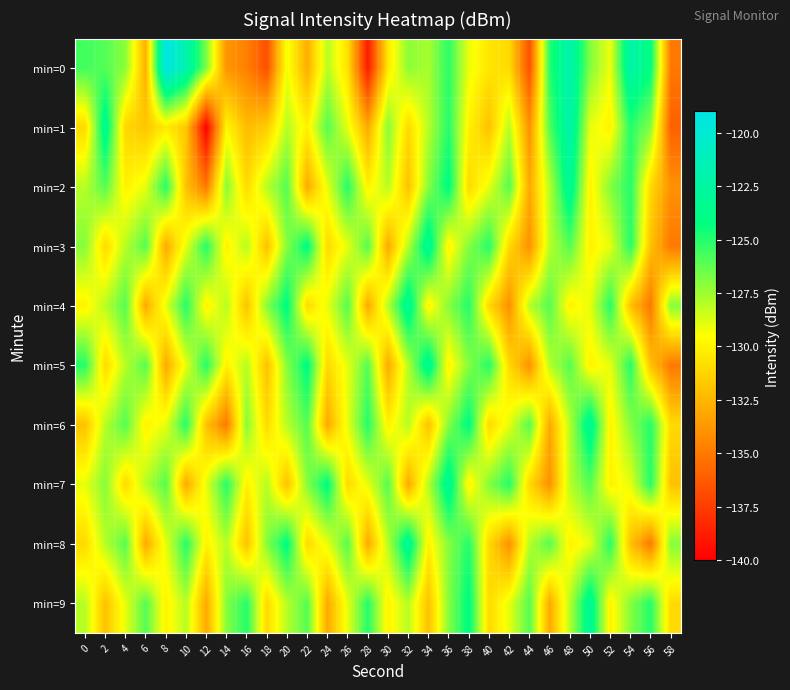

At 46, list the series in order from smallest to largest.

min=7, min=6, min=9, min=2, min=3, min=5, min=1, min=4, min=8, min=0